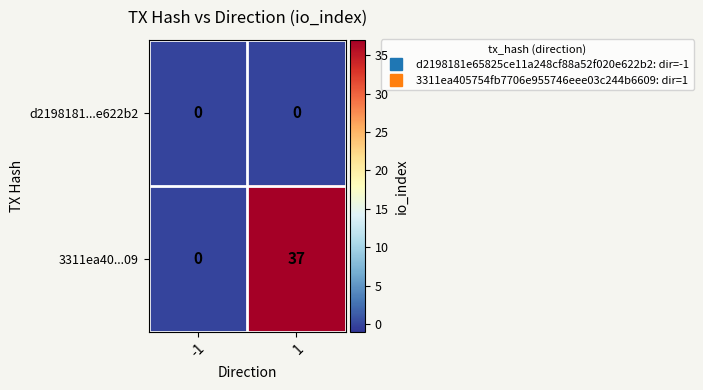

Is it true that 3311ea40...09 equals 20 at 1?

False